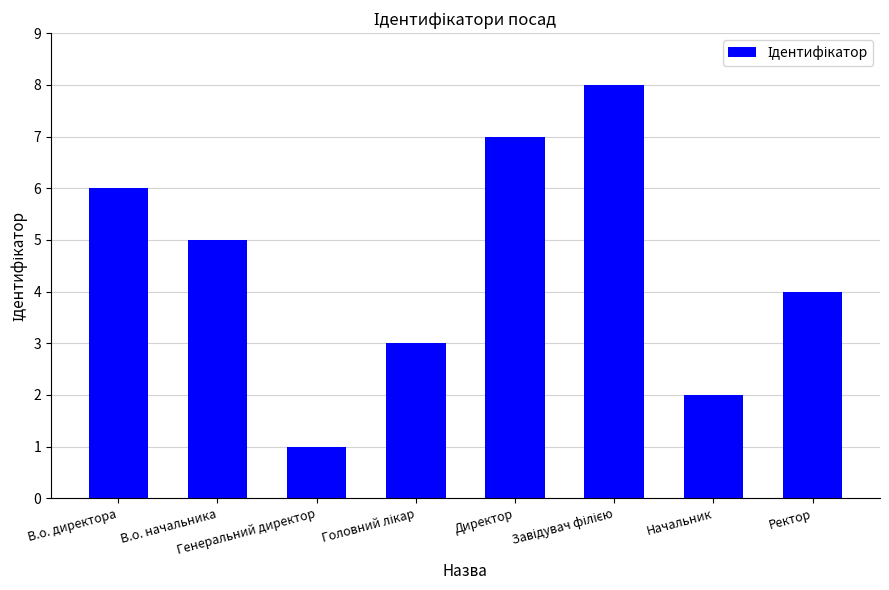

What is the sum of all values?

36